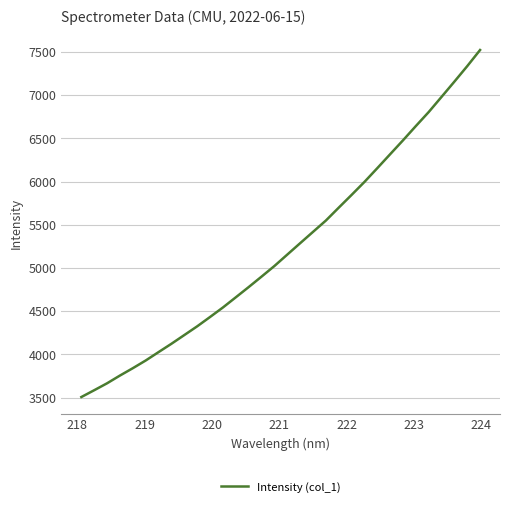

True or false: there are more than 1 points higher than both neighbors.

False